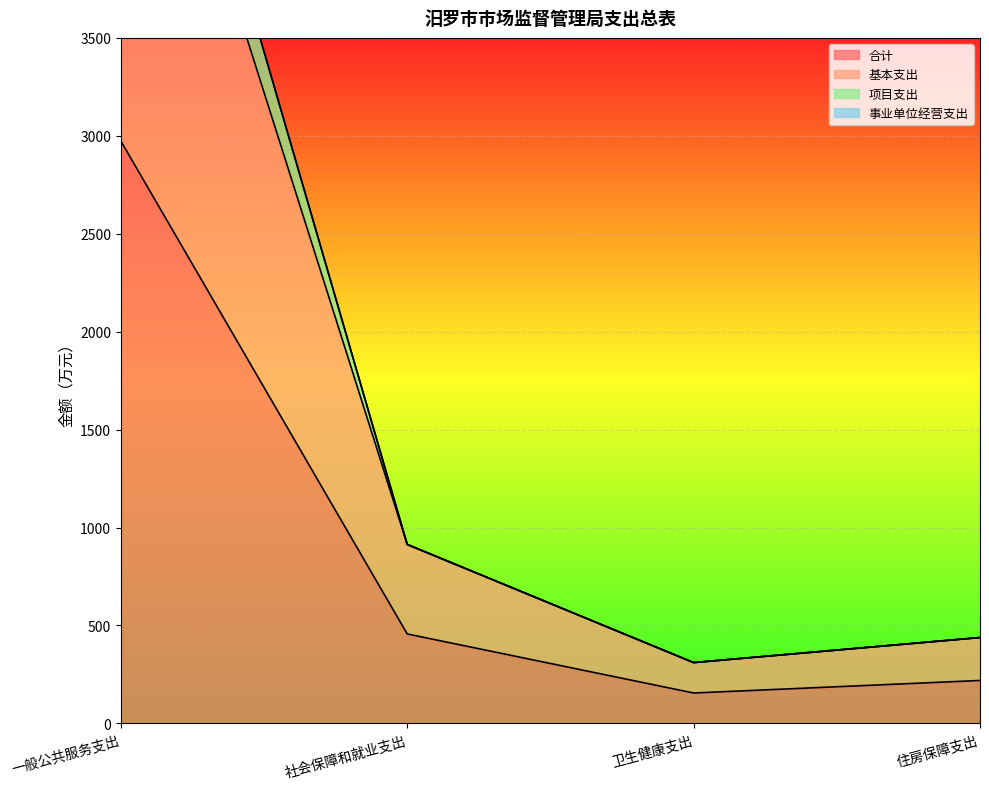

The value of 合计 at 卫生健康支出 is 155.3. True or false?

True